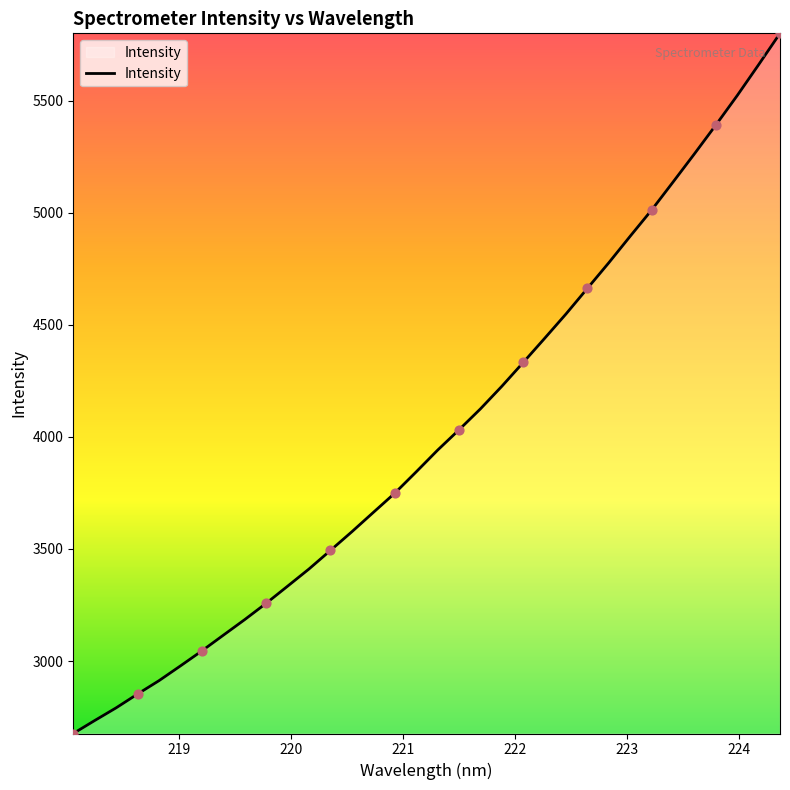

What is the minimum value shown in the chart?

2676.5